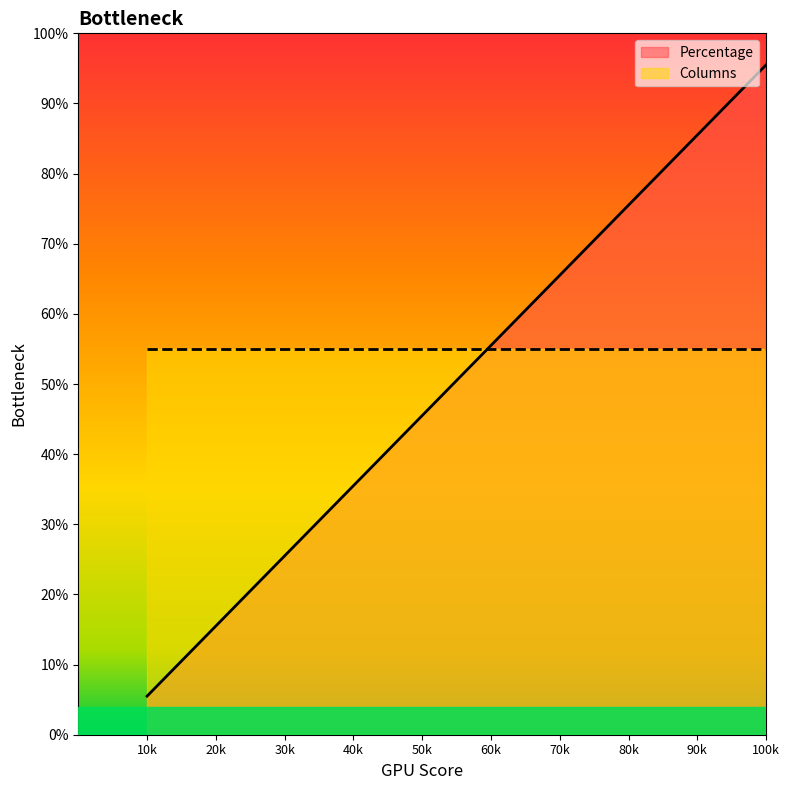

Rank the categories by value from highest to lowest.

100k, 90k, 80k, 70k, 60k, 50k, 40k, 30k, 20k, 10k